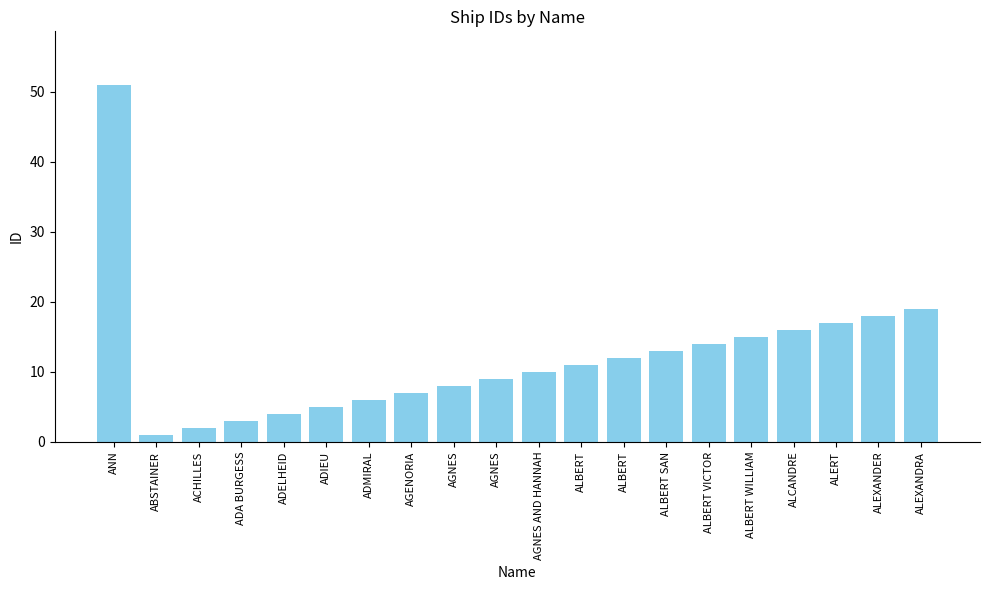

Does the chart contain any negative values?

No